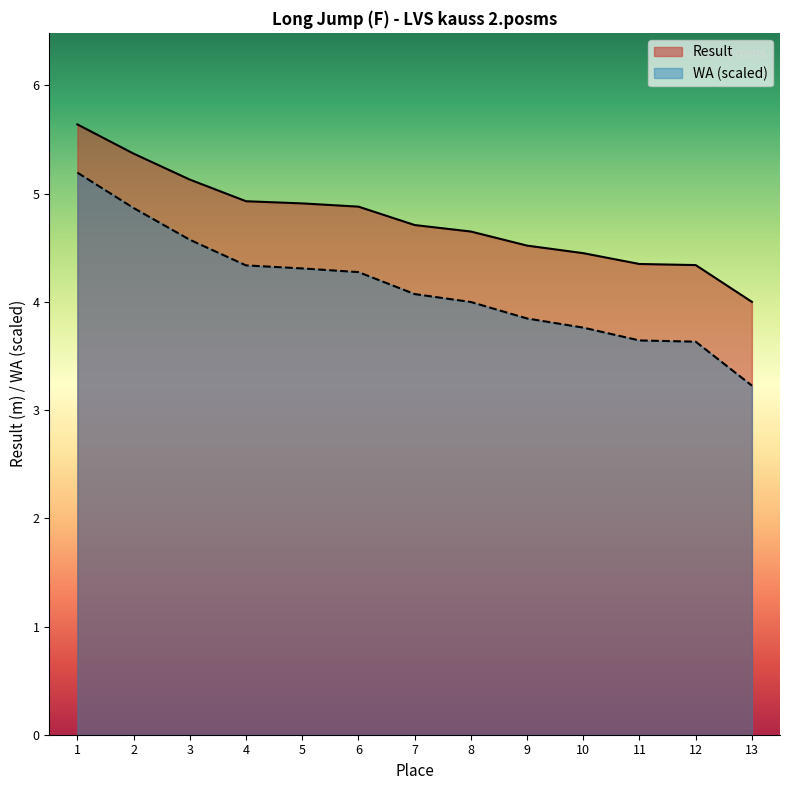

How many lines are shown in the chart?

2